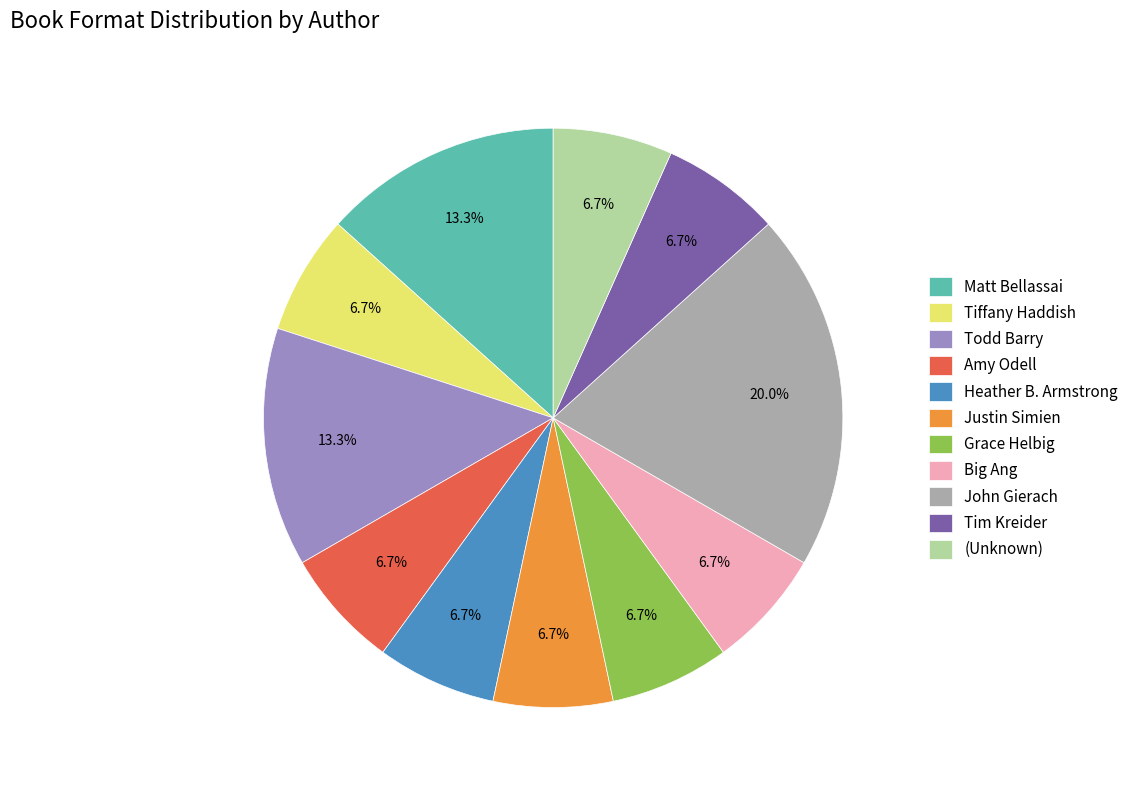

What is the ratio of the value at Heather B. Armstrong to the value at John Gierach?

0.3